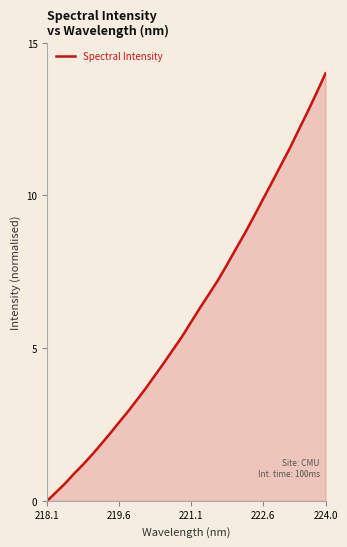

True or false: there are more than 0 points higher than both neighbors.

False